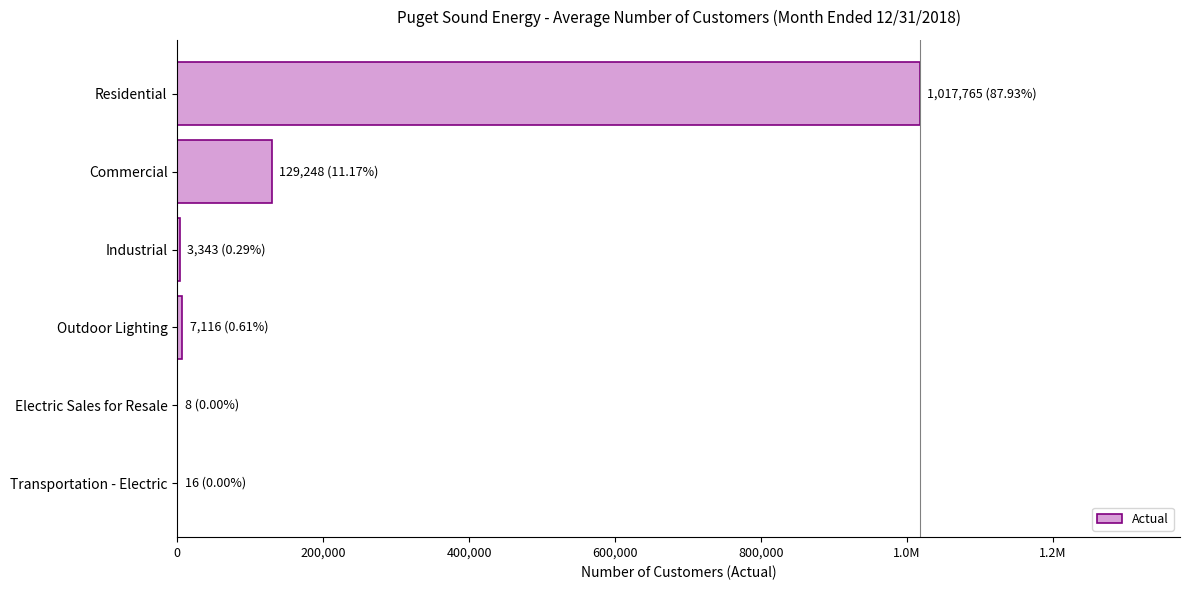

Are the bars horizontal?

Yes